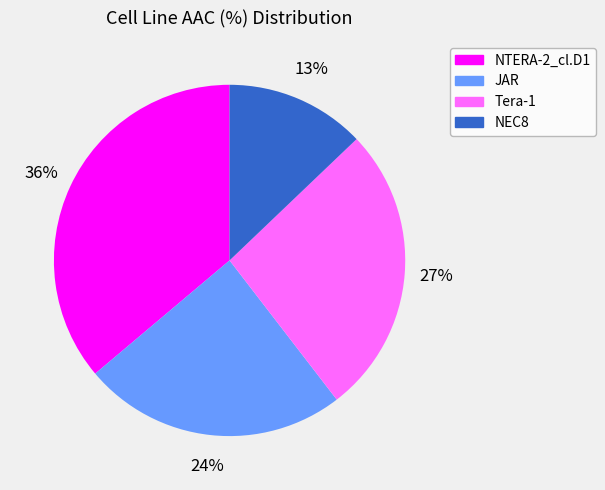

Count the number of slices in the pie.

4